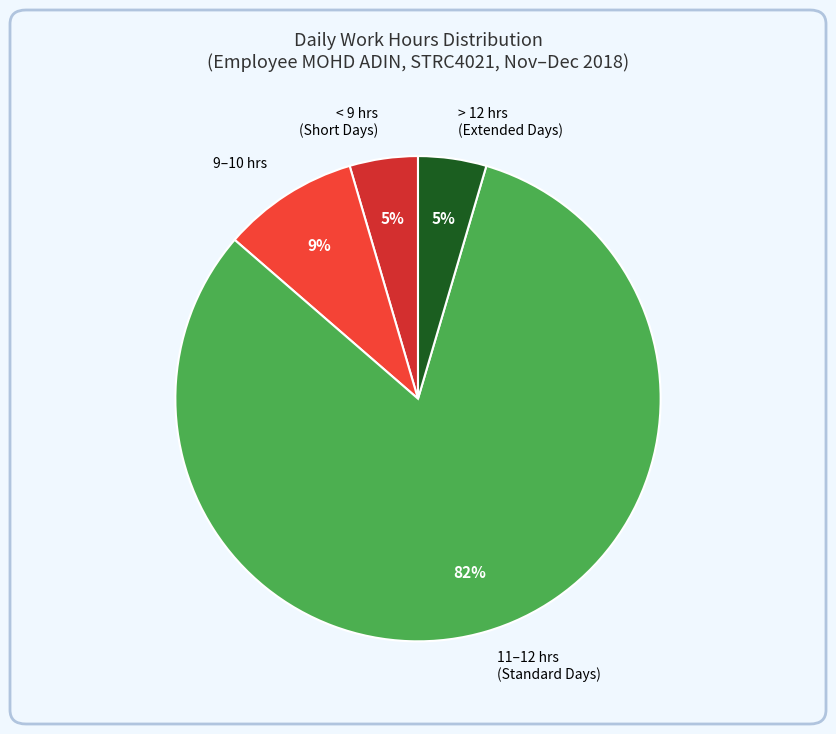

What is the largest slice in the pie chart?

11–12 hrs (Standard Days)